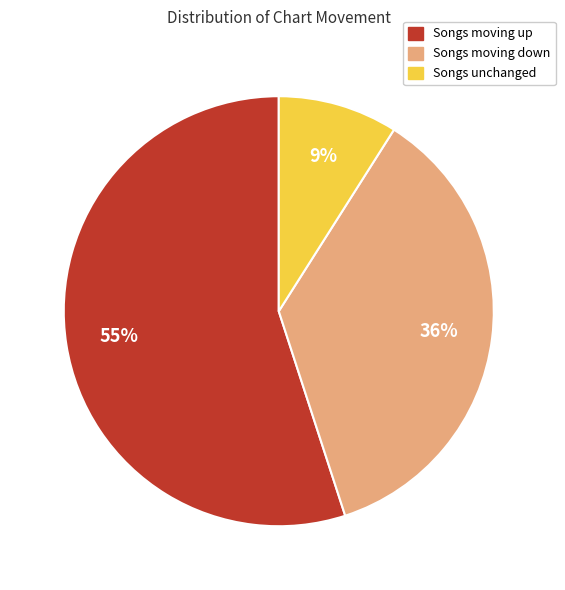

The Songs unchanged slice represents 21% of the pie. True or false?

False